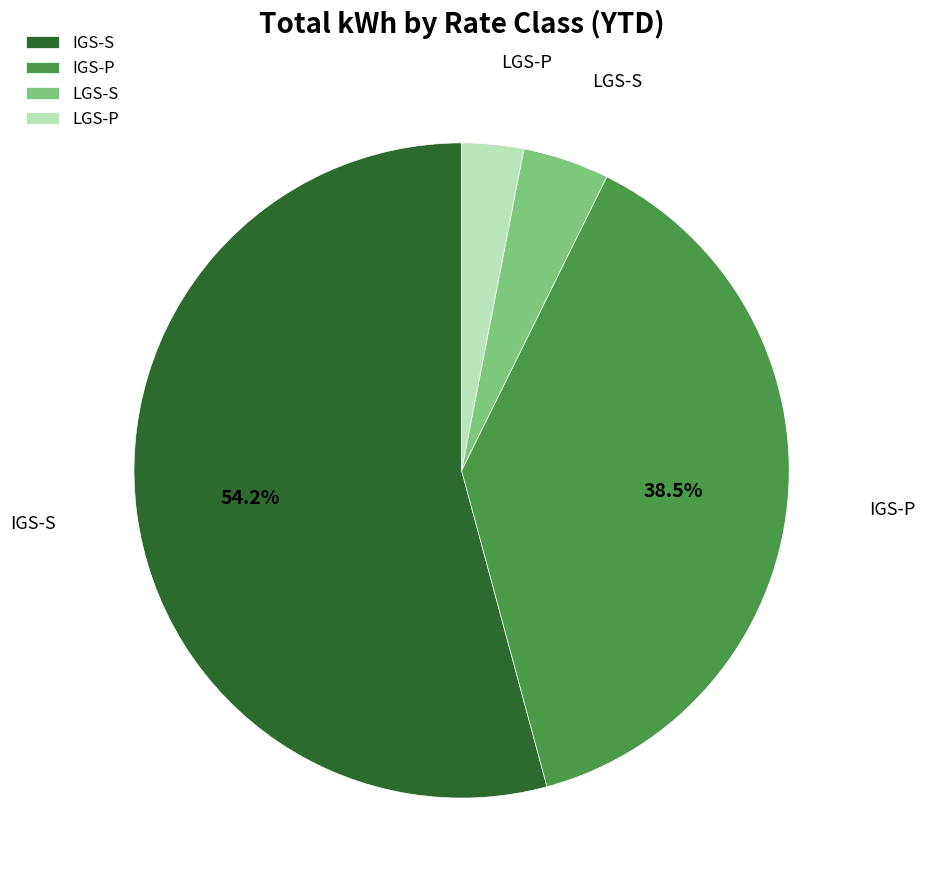

Which has a higher value, LGS-P or IGS-P?

IGS-P